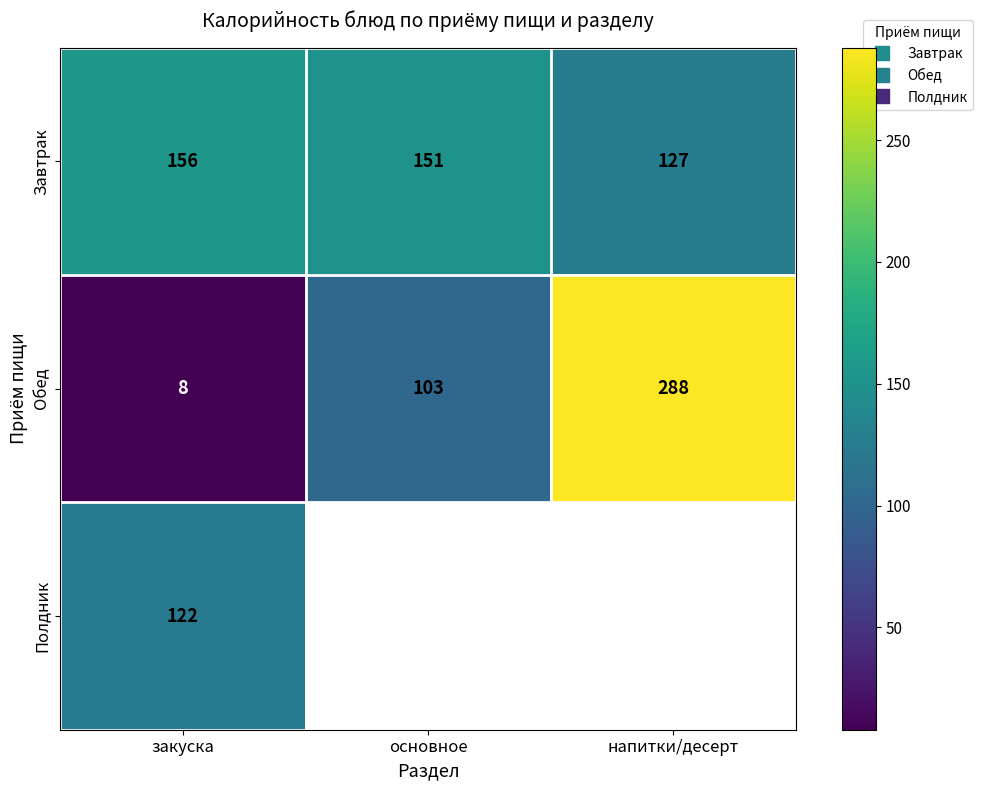

What is the difference between the maximum and minimum values in the Завтрак series?

29.0